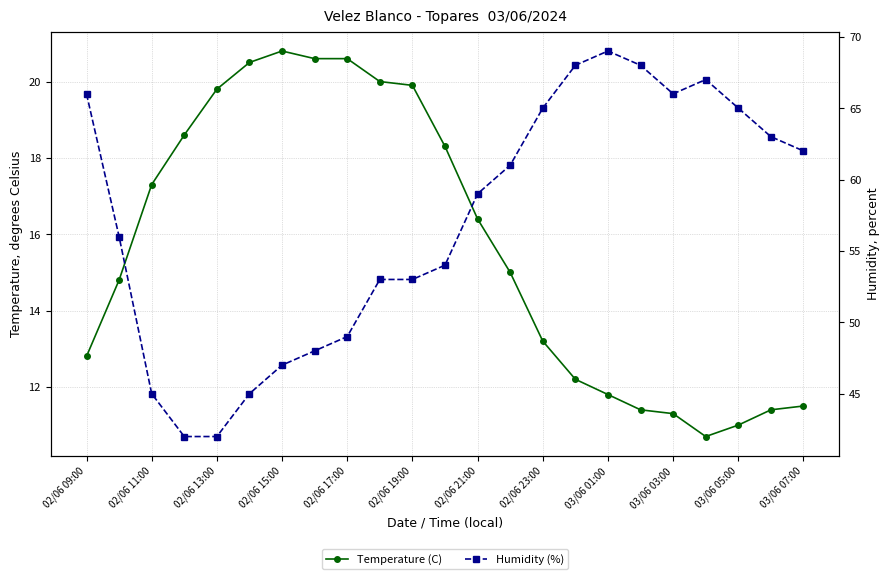

What position from the right is 03/06 03:00?

5